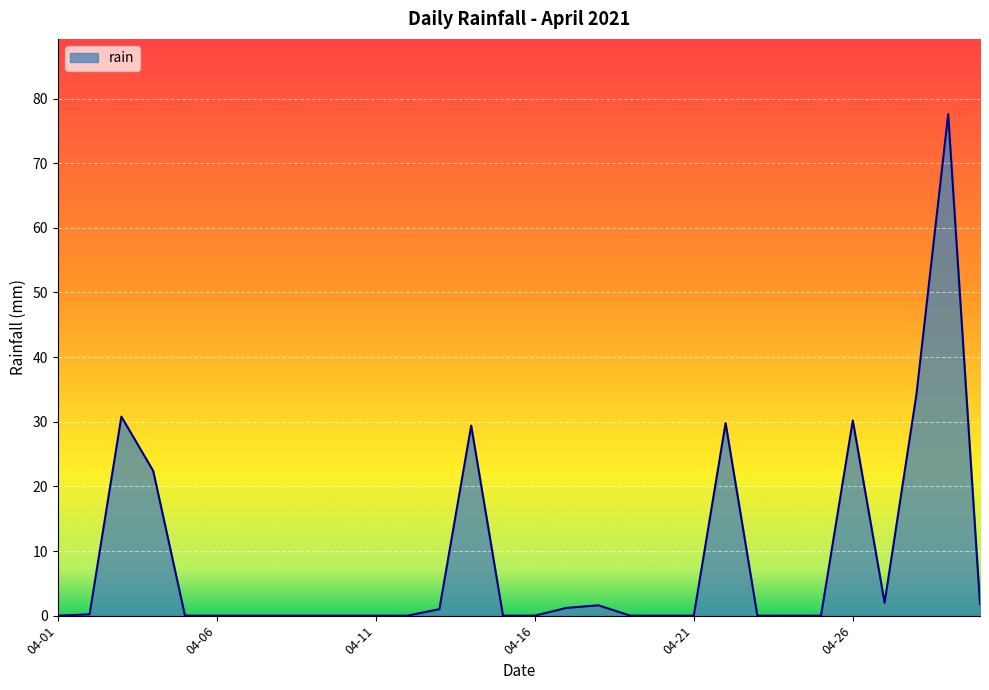

What is the maximum value shown in the chart?

77.6